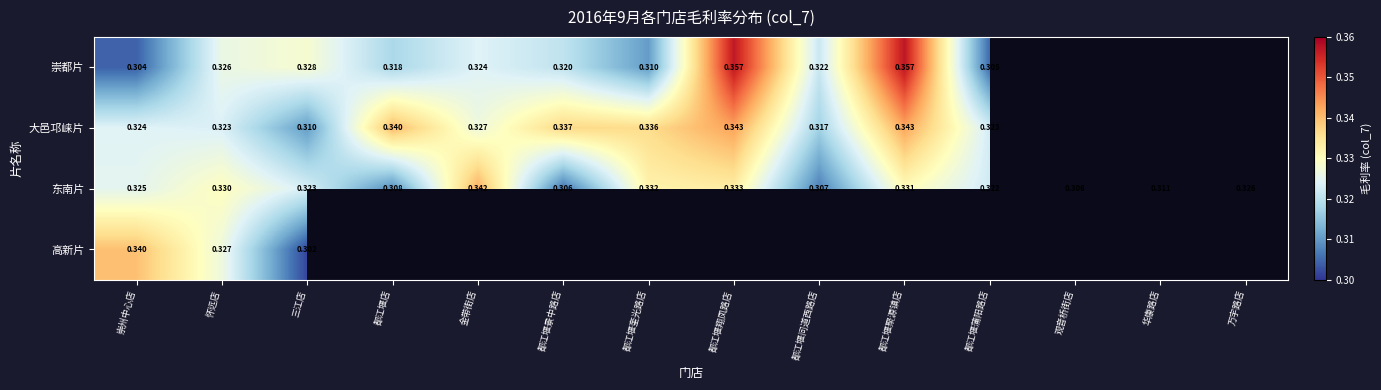

What is the smallest value displayed?

0.3